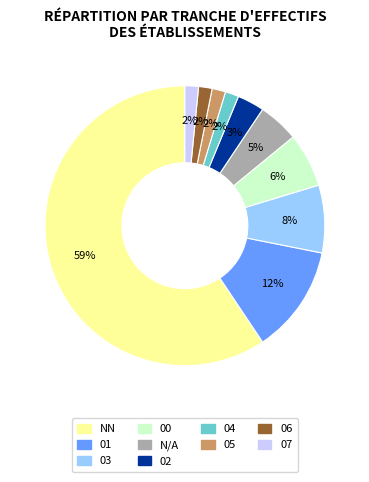

To the nearest percent, what is the average slice percentage?

10%